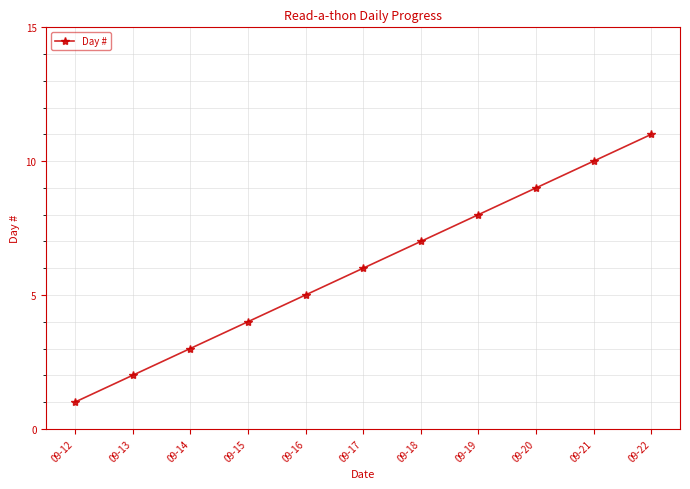

What is the smallest value displayed?

1